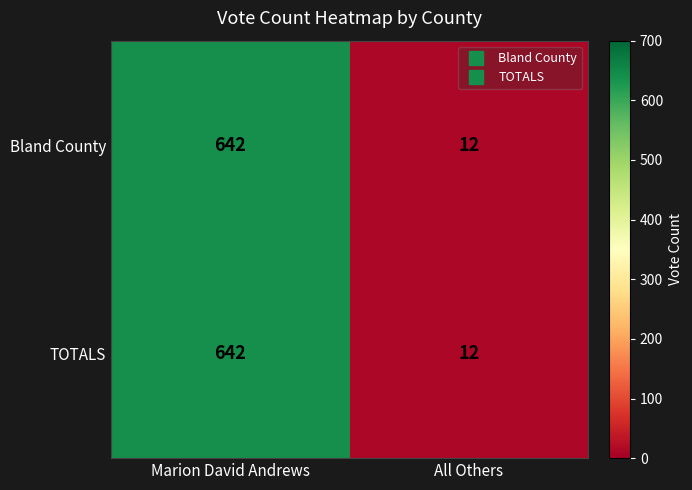

Reading left to right, transcribe all the data shown in this chart.

Bland County: Marion David Andrews=642	All Others=12
TOTALS: Marion David Andrews=642	All Others=12